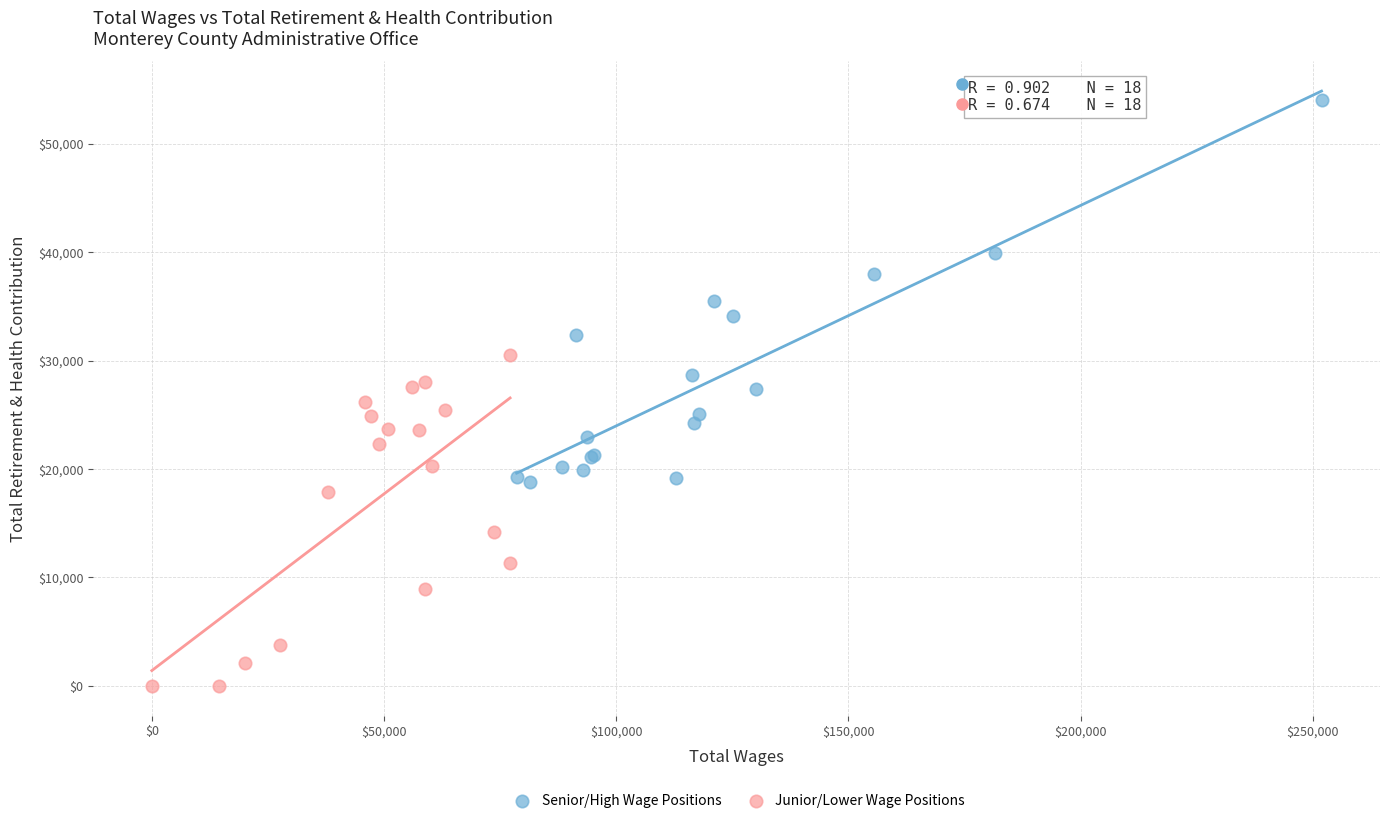

Which series has the largest Y range (max minus min)?

Senior/High Wage Positions